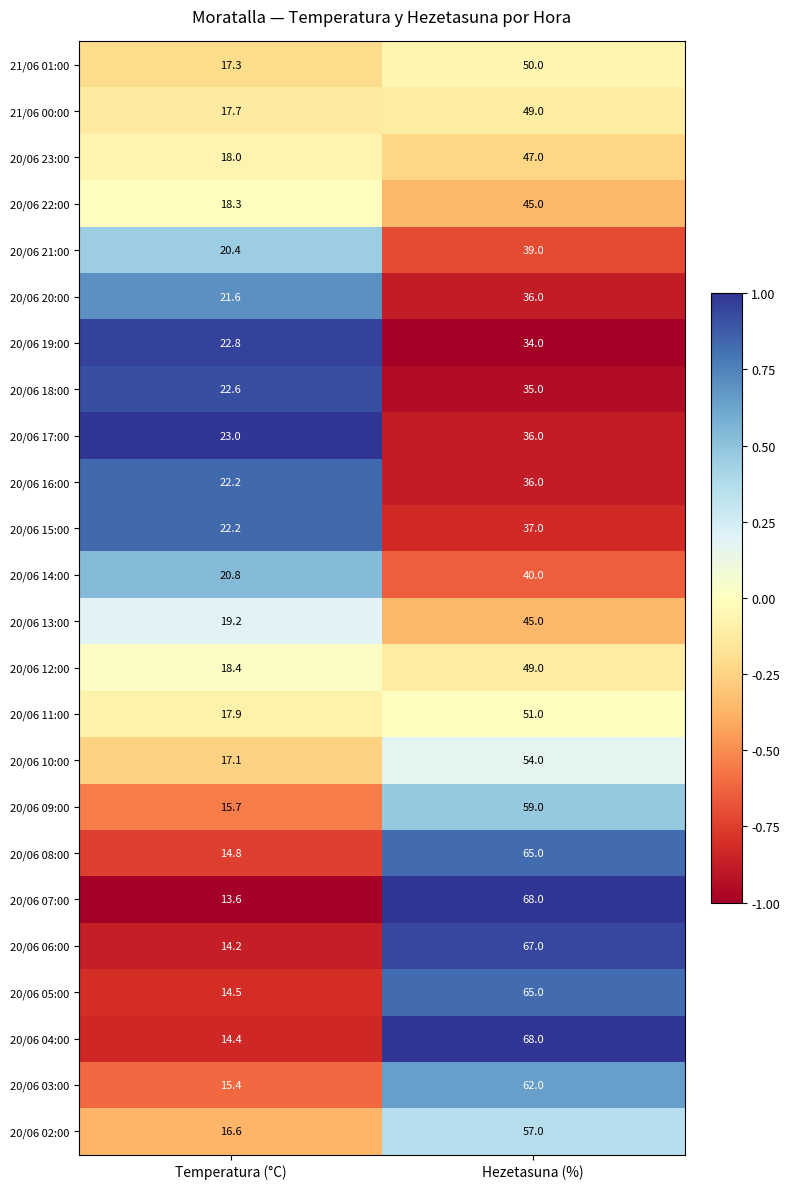

Count the number of data series in this chart.

24